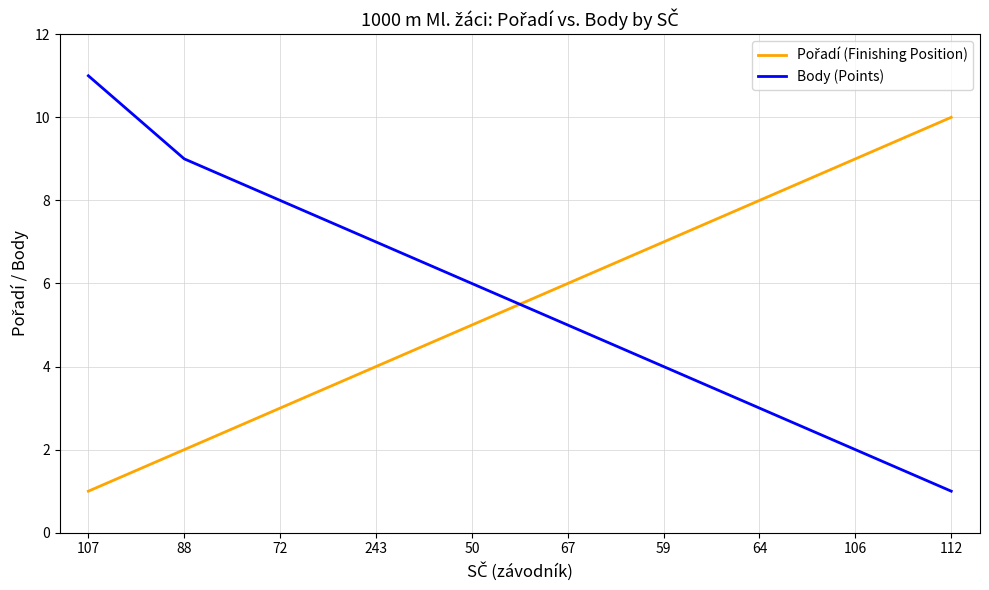

At which label does Body (Points) reach its minimum?

112